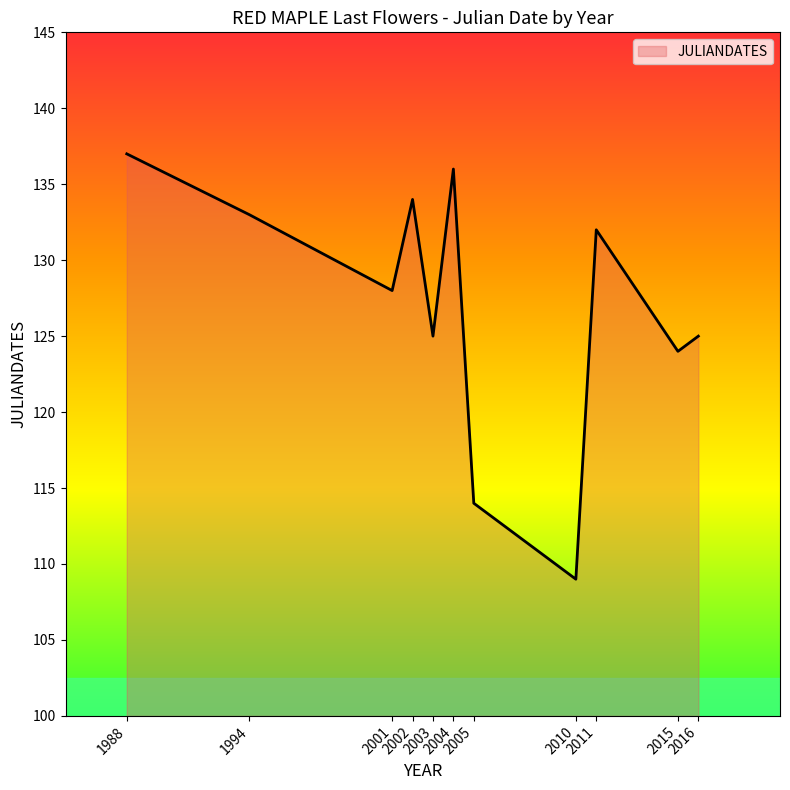

At which label does the data first exceed 128?

1988